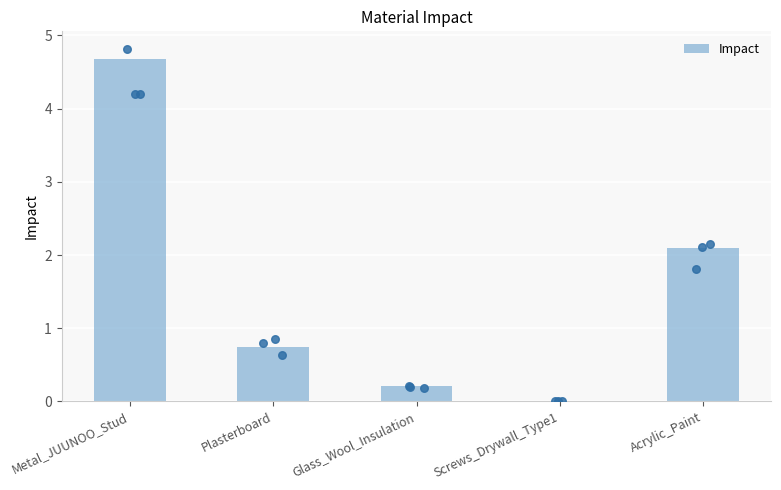

What is the ratio of the value at Metal_JUUNOO_Stud to the value at Acrylic_Paint?

2.2